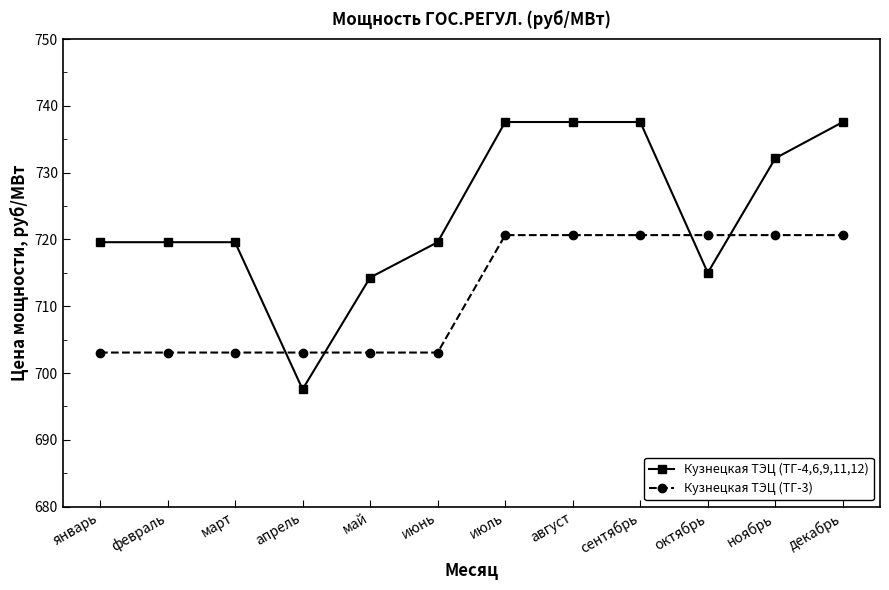

How many values in the Кузнецкая ТЭЦ (ТГ-3) series exceed 720?

6